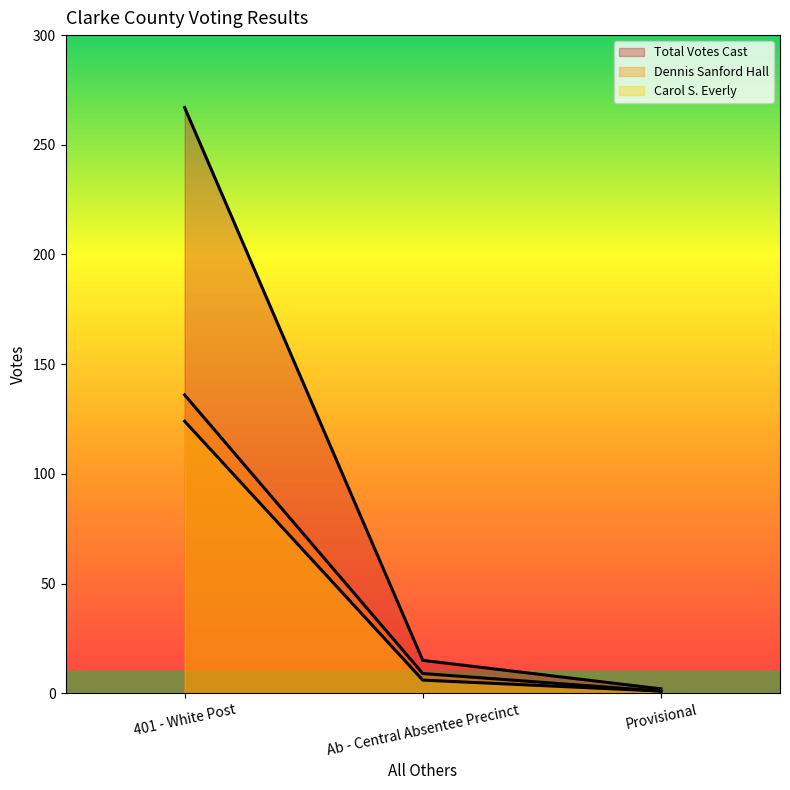

The value of Carol S. Everly at Ab - Central Absentee Precinct is 9. True or false?

False